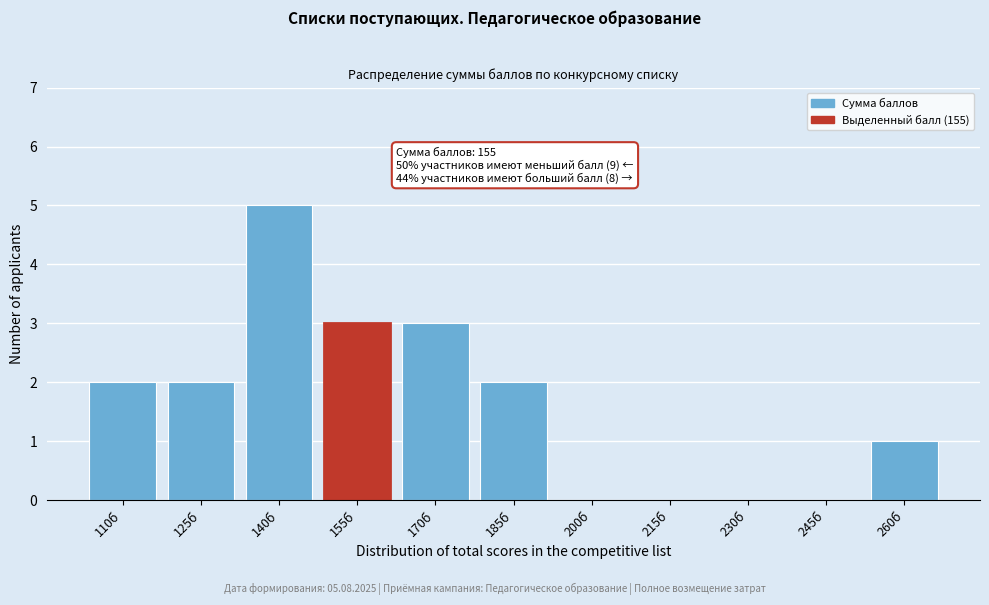

Reading left to right, what are all the values shown in this chart?

110б=2	125б=2	140б=5	155б=3	170б=3	185б=2	200б=0	215б=0	230б=0	245б=0	260б=1